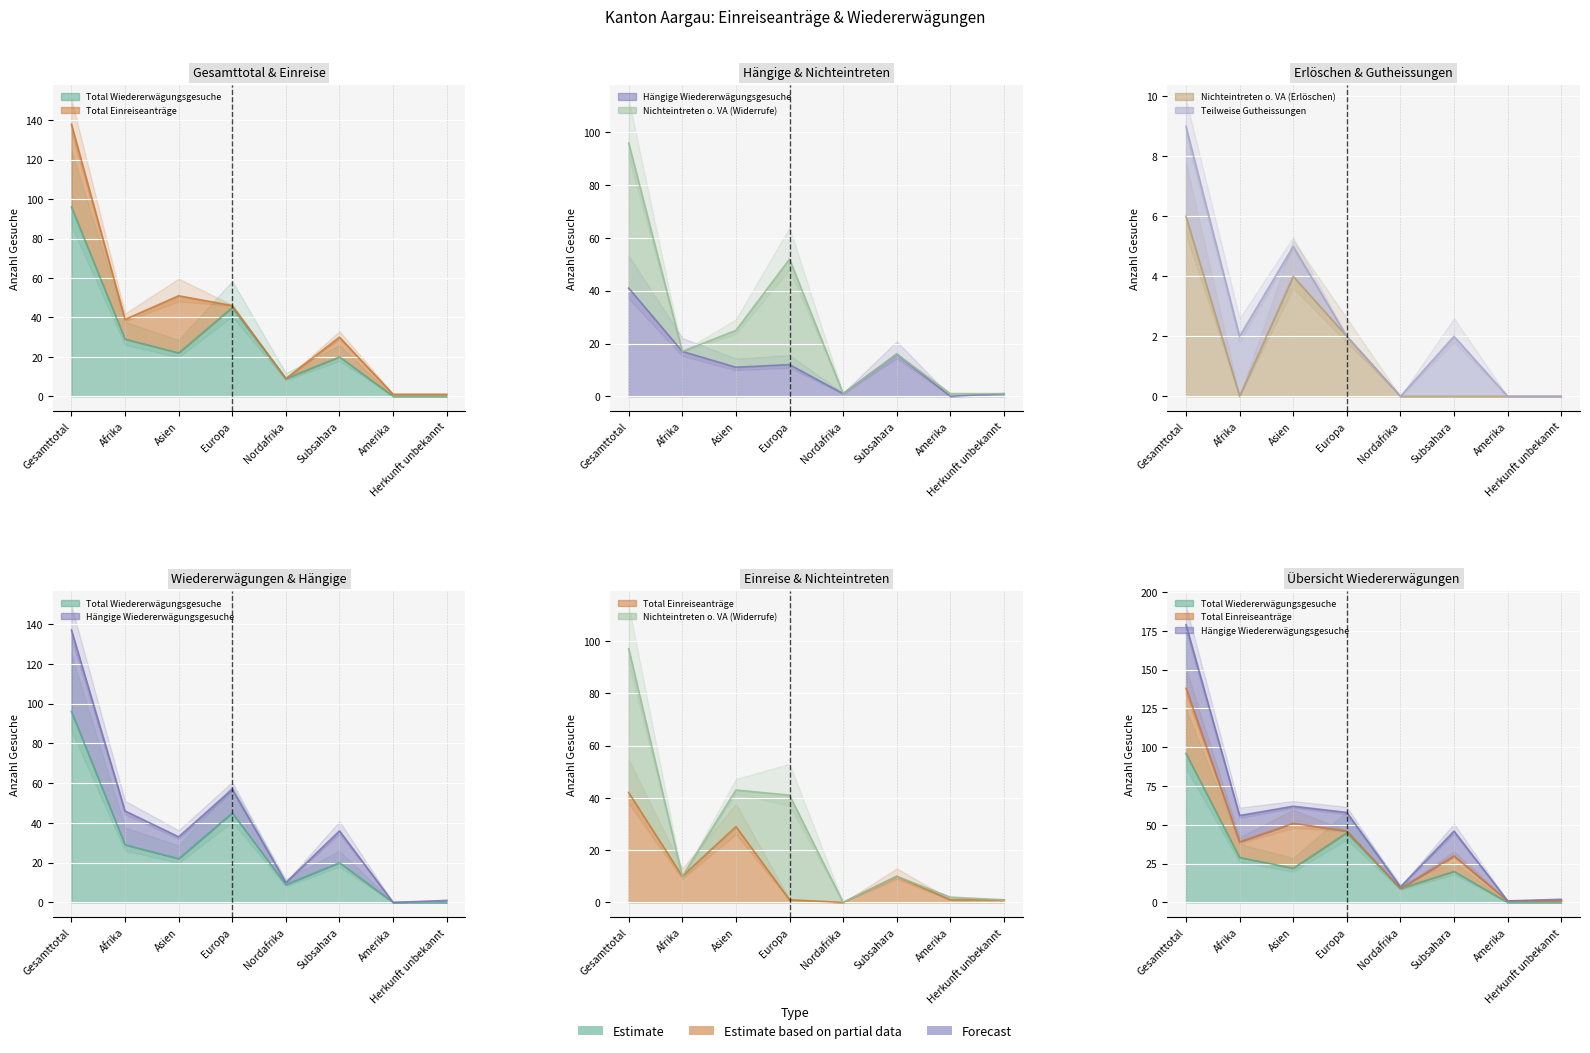

What is the sum of all Total Einreiseanträge values?

94